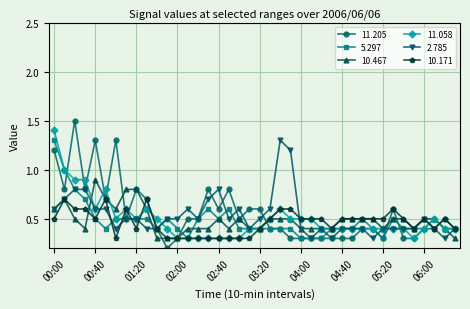

True or false: 10.467 has more than 1 points higher than both neighbors.

True